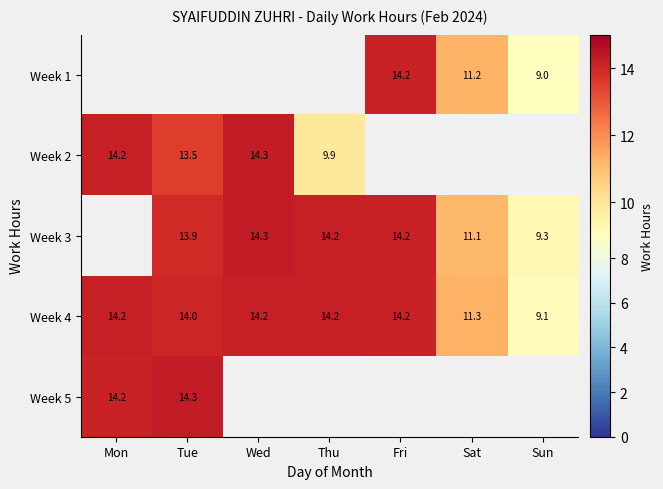

Where is Week 4 nearest to the value 11?

Sat